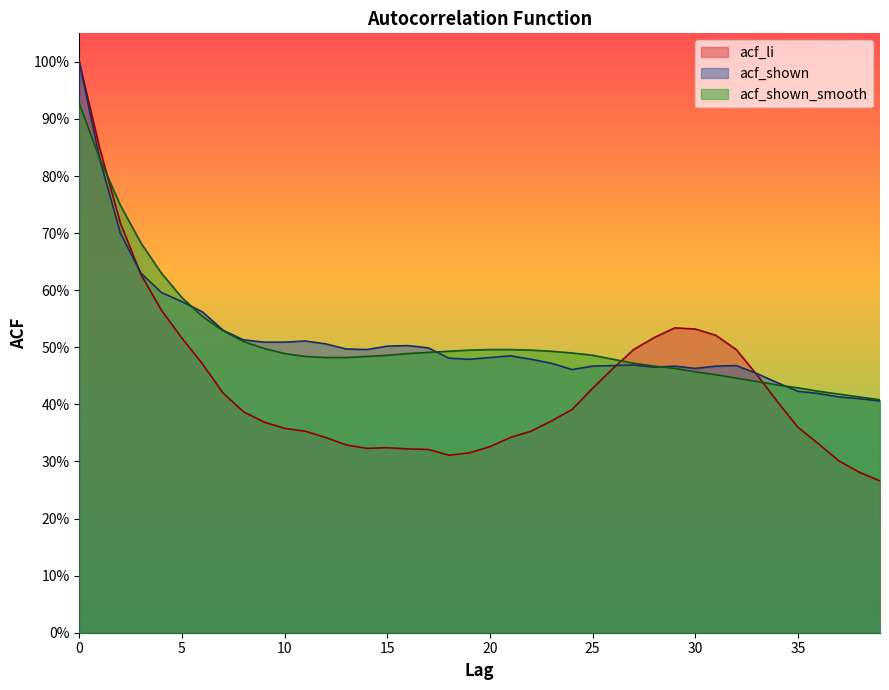

How many lines are shown in the chart?

3